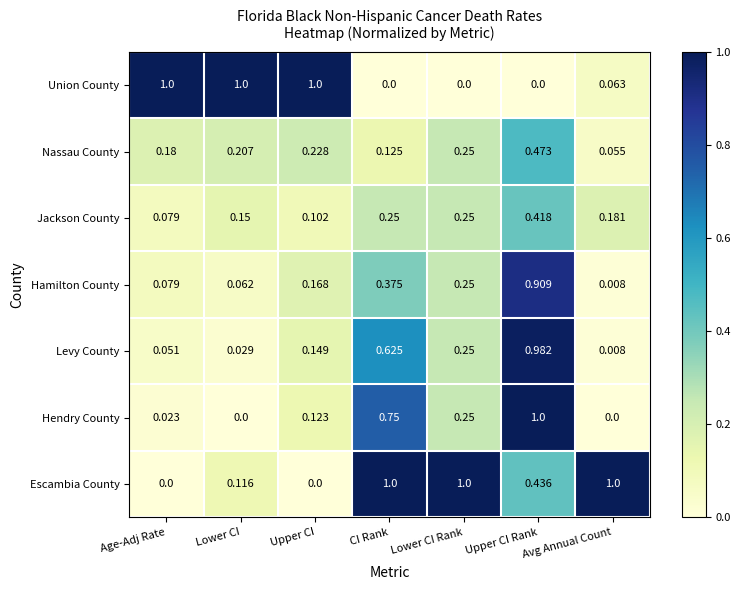

At which category is the sum across all series the highest?

Upper CI Rank